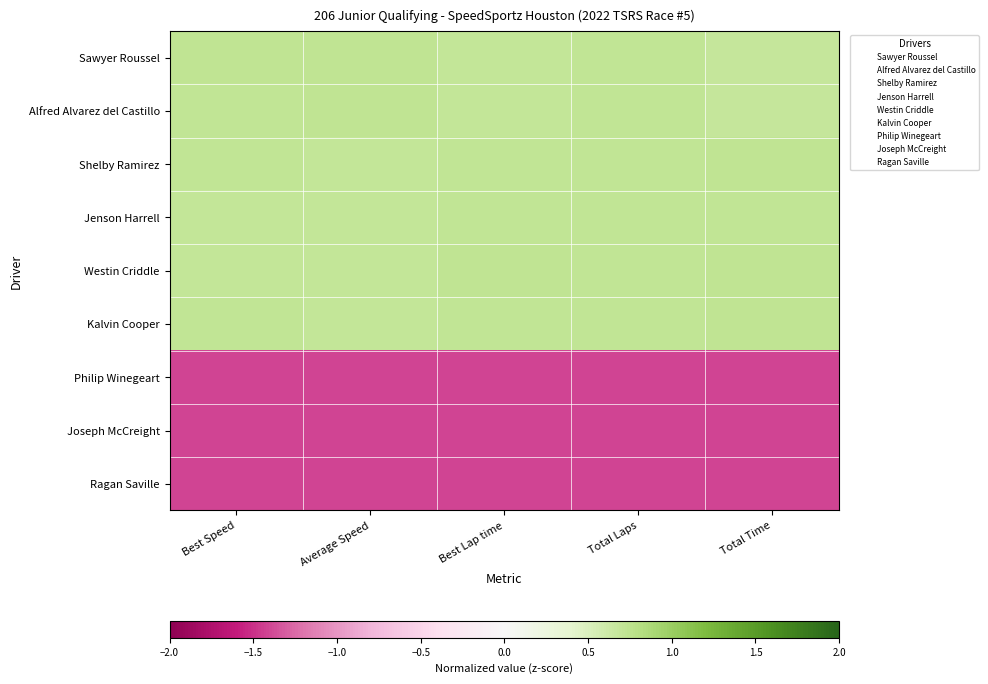

How many series are shown in this chart?

9